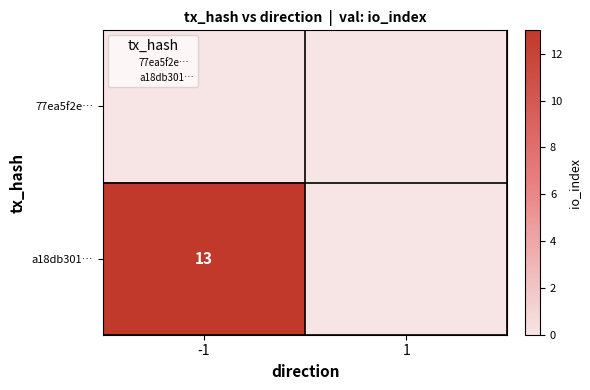

The a18db301… series shows 0 at 1. True or false?

True